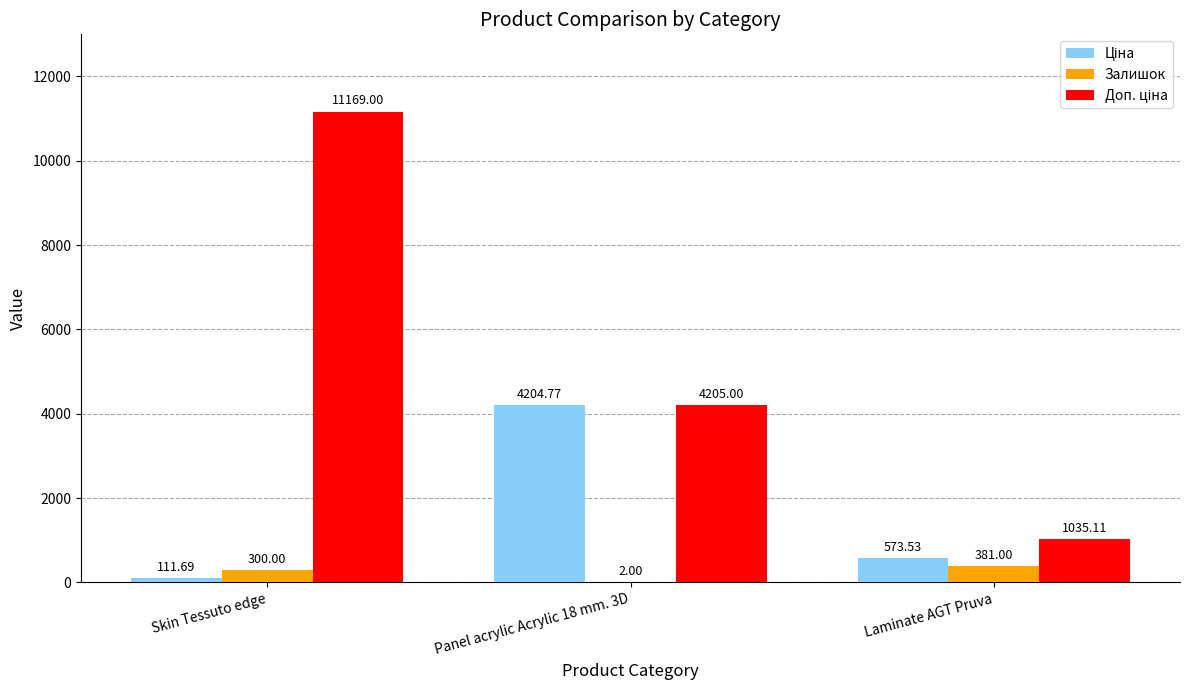

What is the total value across all series at Skin Tessuto edge?

11580.7